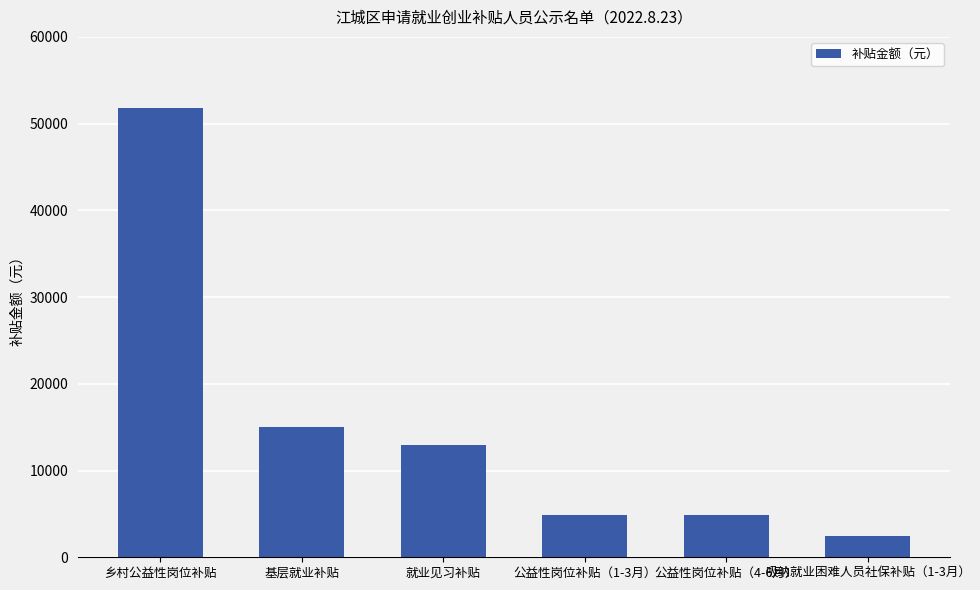

Which category has the lowest value across all series?

吸纳就业困难人员社保补贴（1-3月）